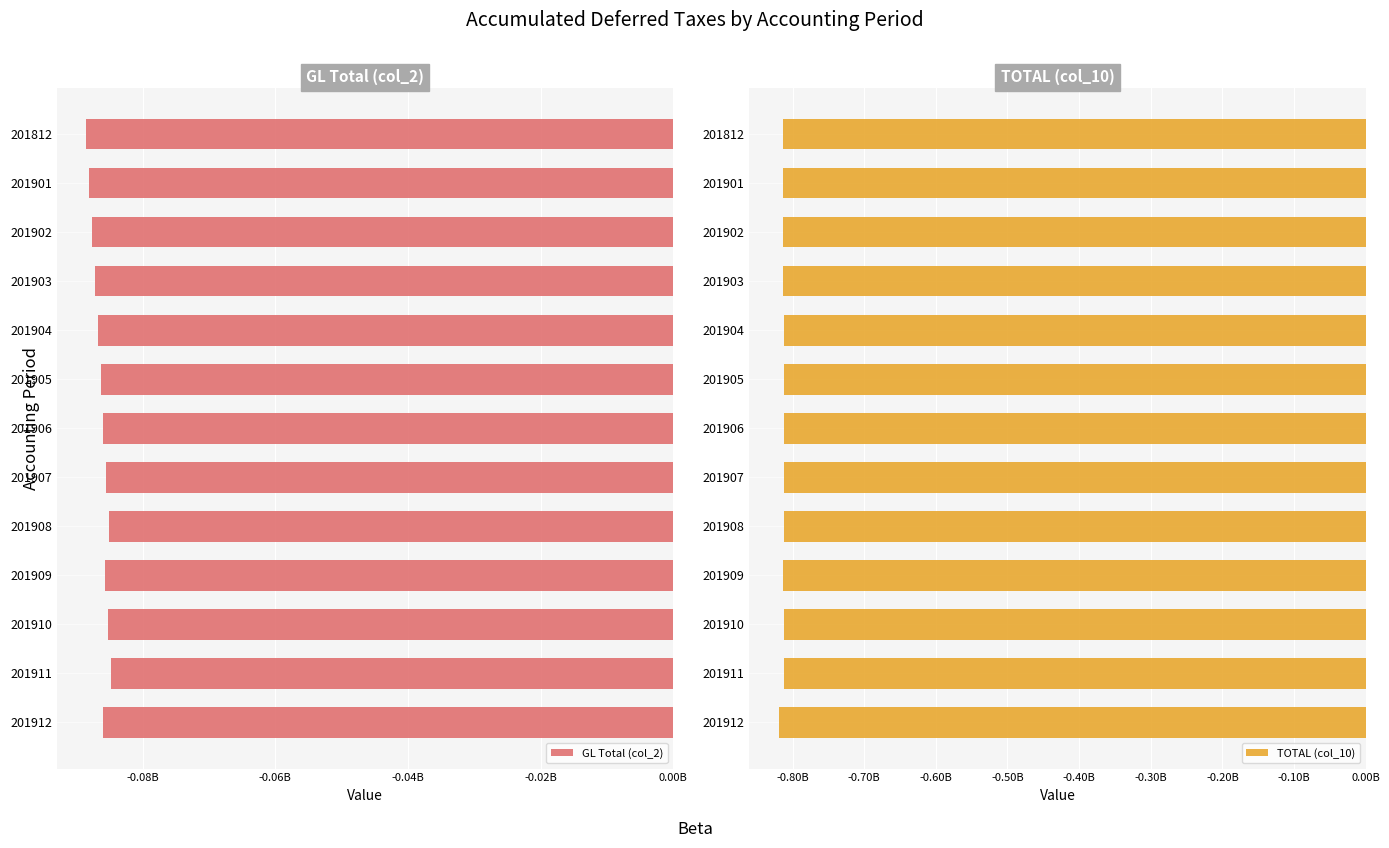

Are the bars grouped side by side (vs. stacked)?

Yes